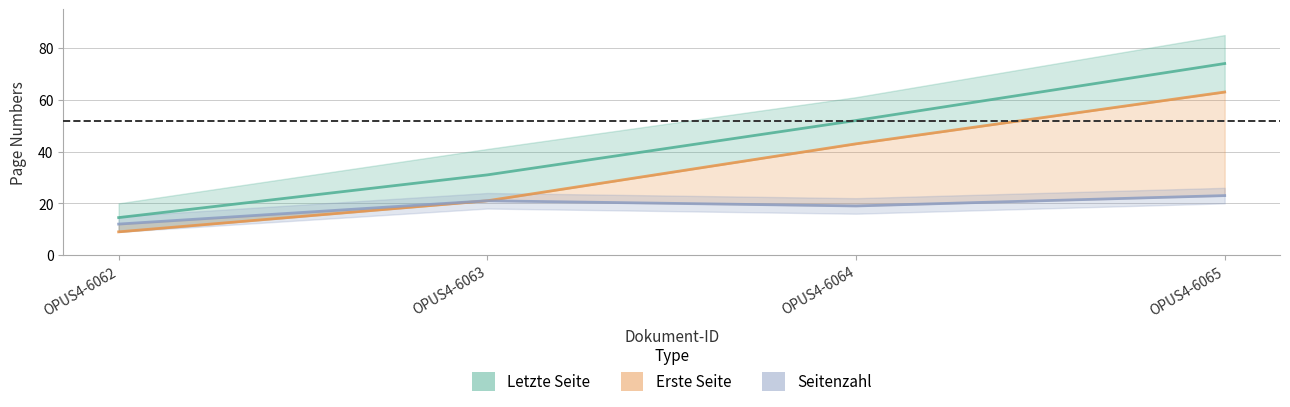

True or false: Erste–Letzte Seite (mid) and Erste Seite (line) intersect in this chart.

False